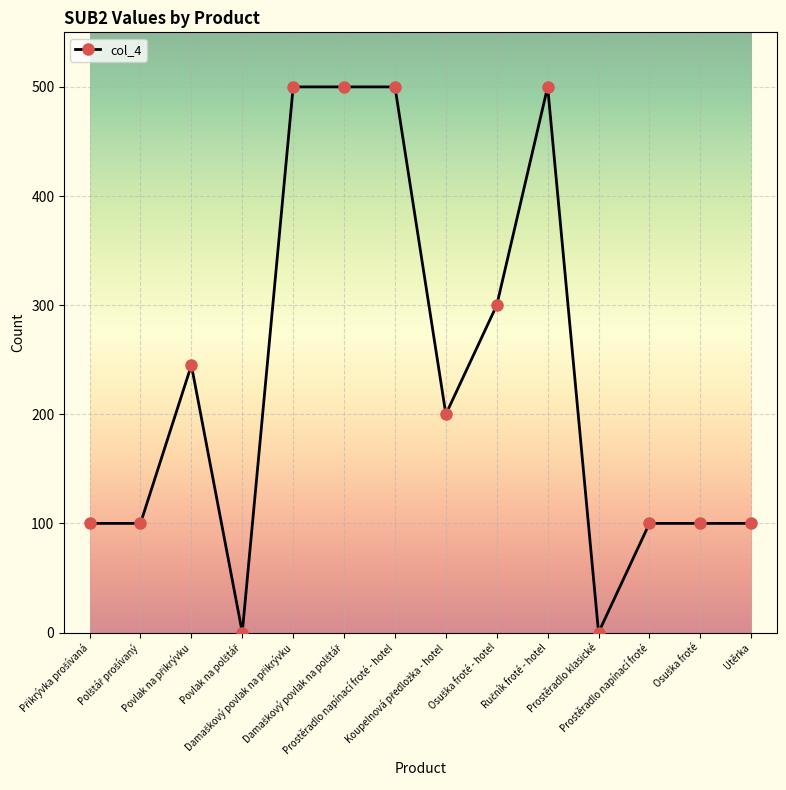

What is the average value?

232